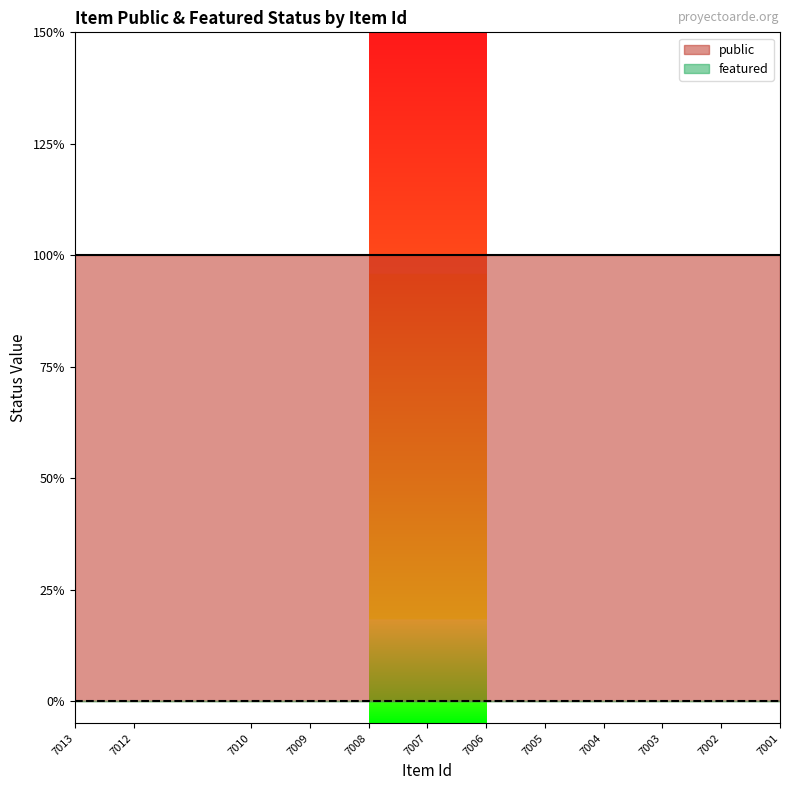

What is the value of the public point at the 8th from the left?

1